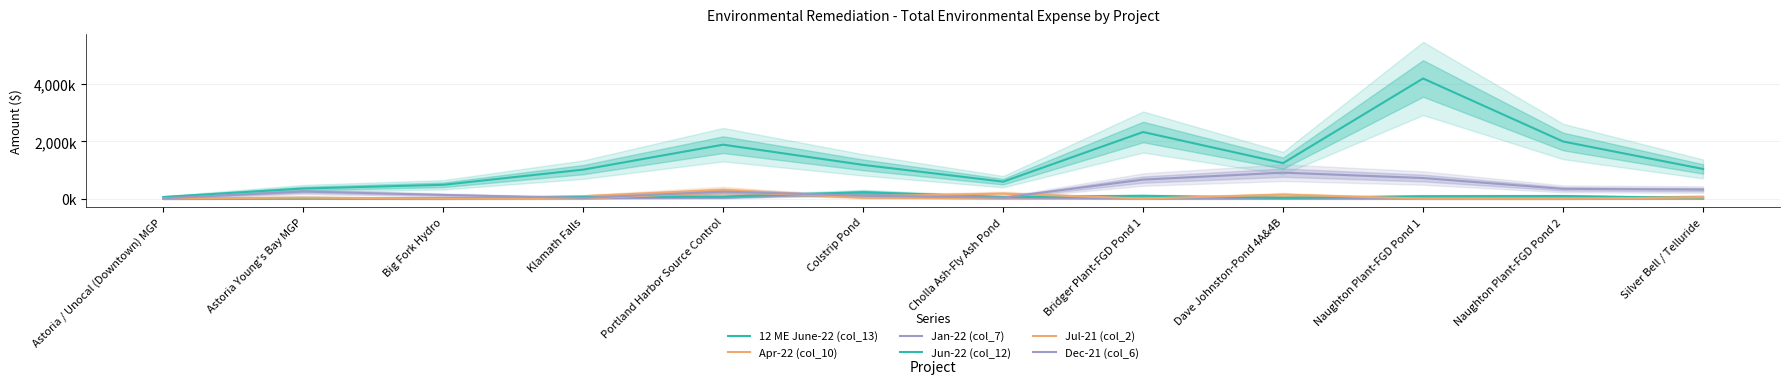

True or false: Apr-22 (col_10) and Jul-21 (col_2) intersect in this chart.

True